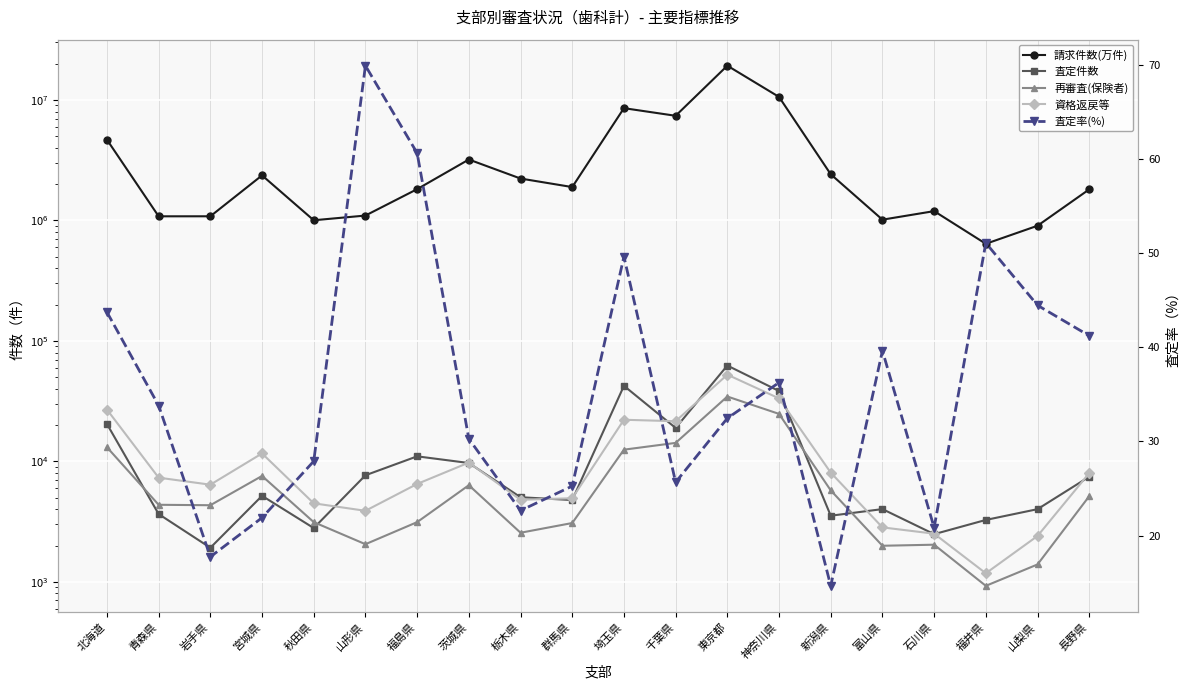

What is the sum of the 資格返戻等 values at 福島県 and 福井県?

7668.0